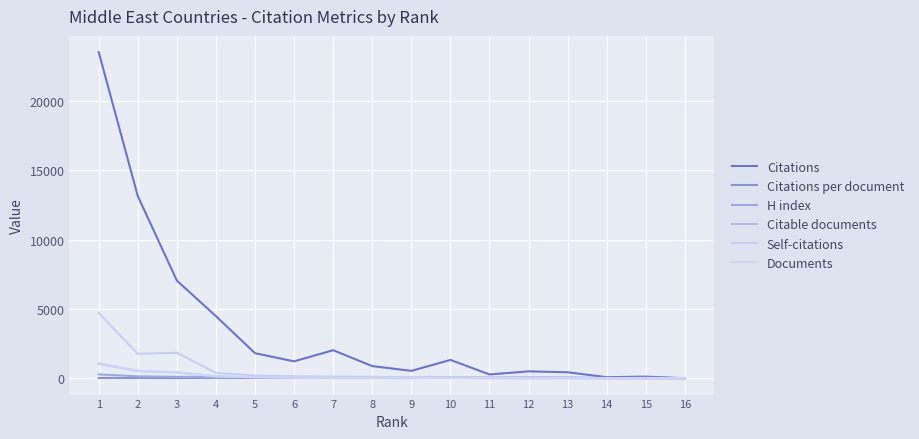

What are all the series names shown in the legend?

Citations, Citations per document, H index, Citable documents, Self-citations, Documents